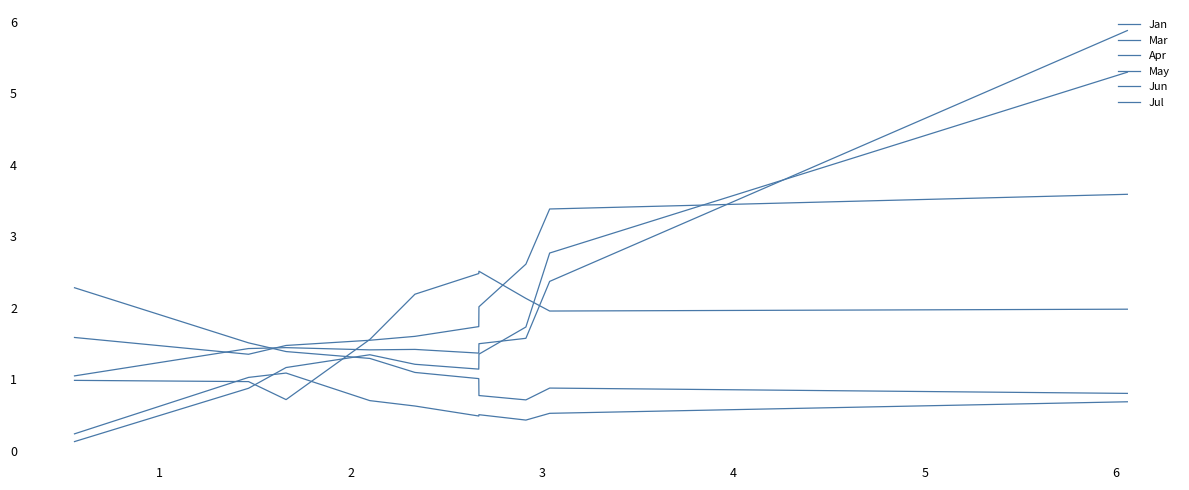

Does the chart have visible grid lines?

No